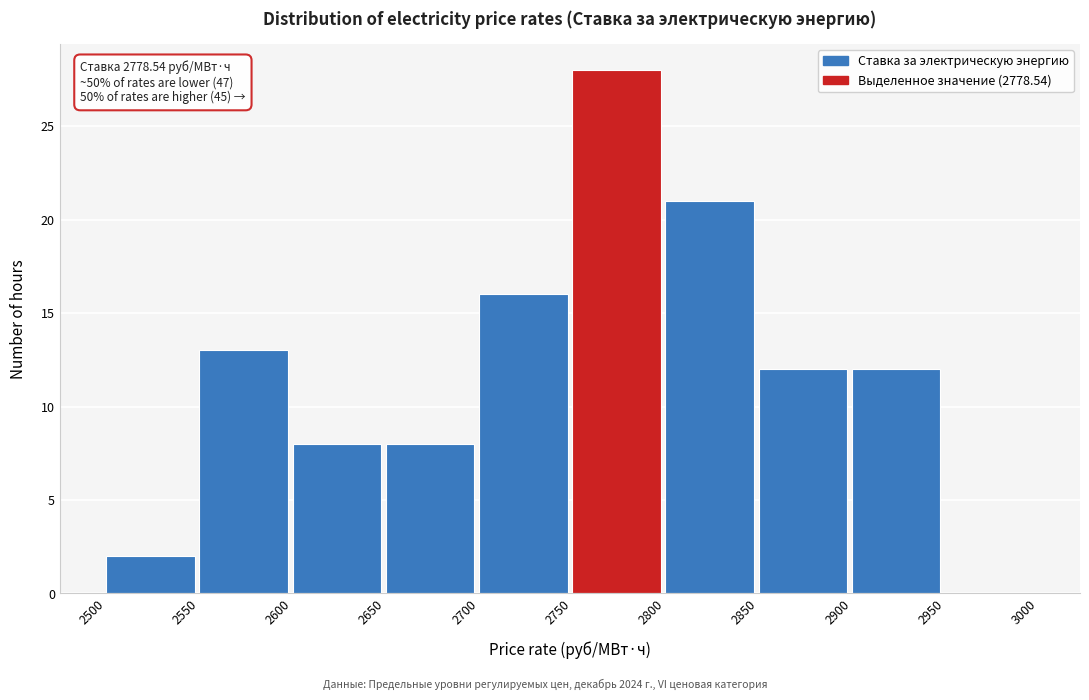

Which range on the x-axis has the tallest bar?

2750 to 2800